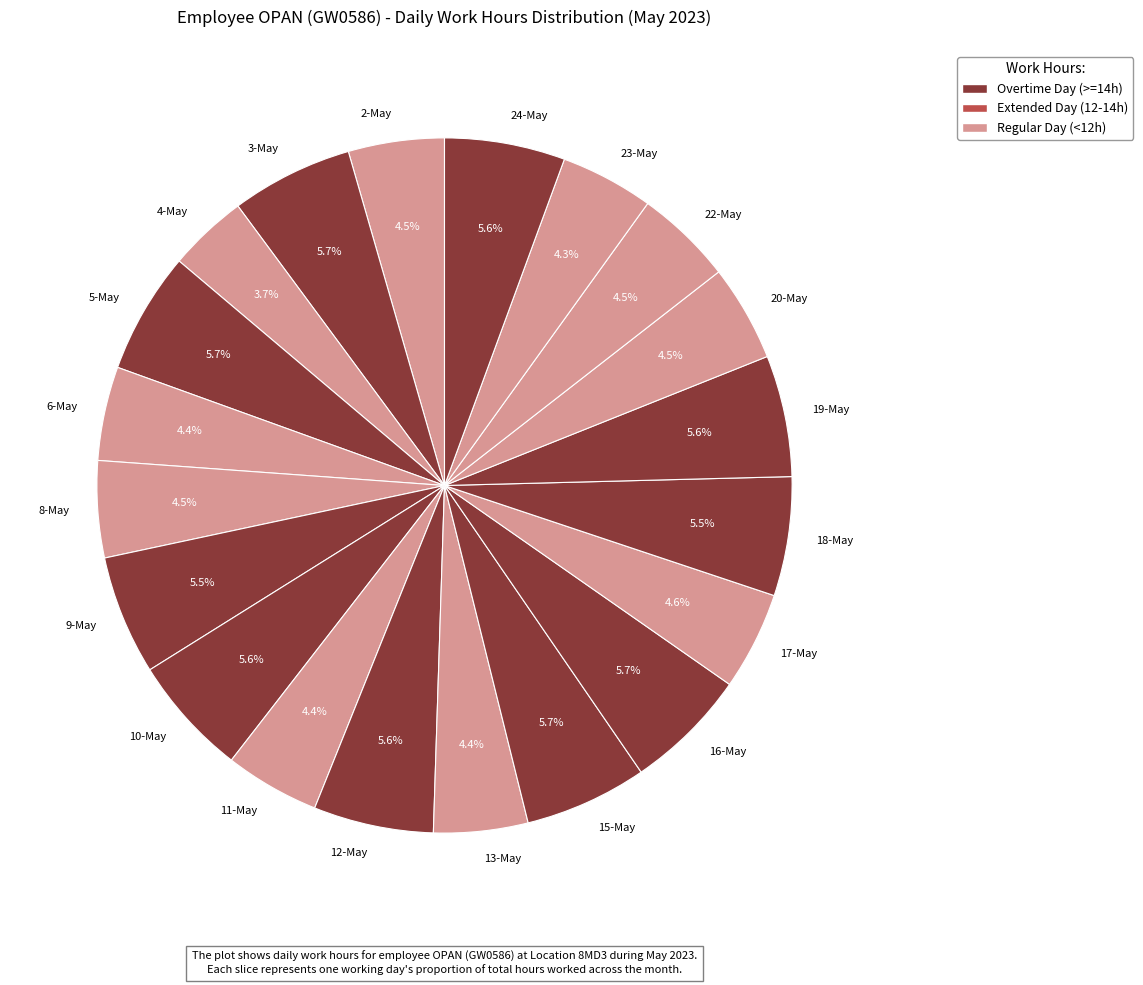

Count the number of slices in the pie.

20